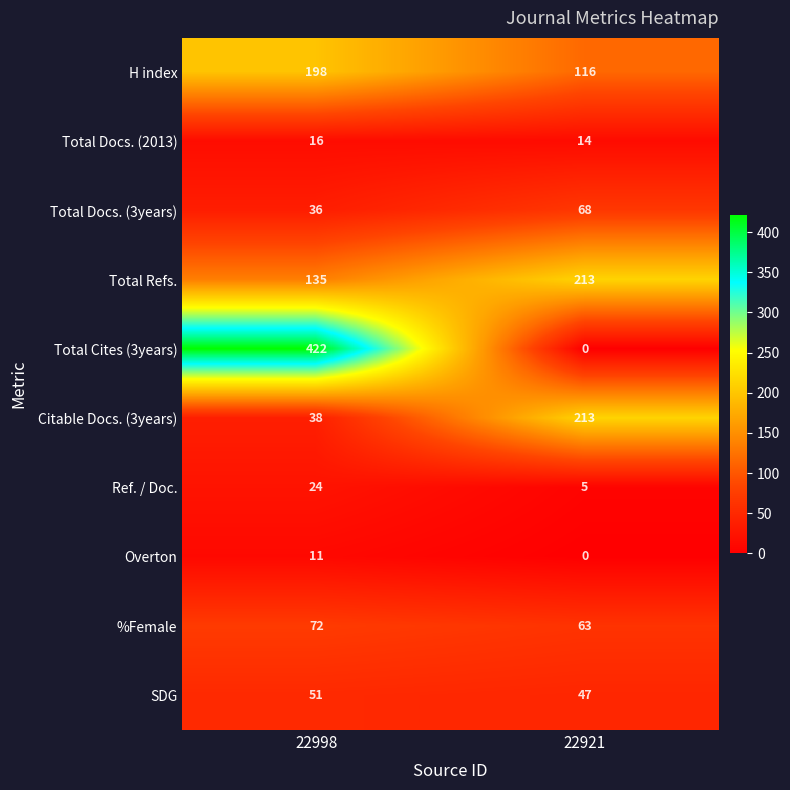

Which series has the largest range (max minus min)?

Total Cites (3years)